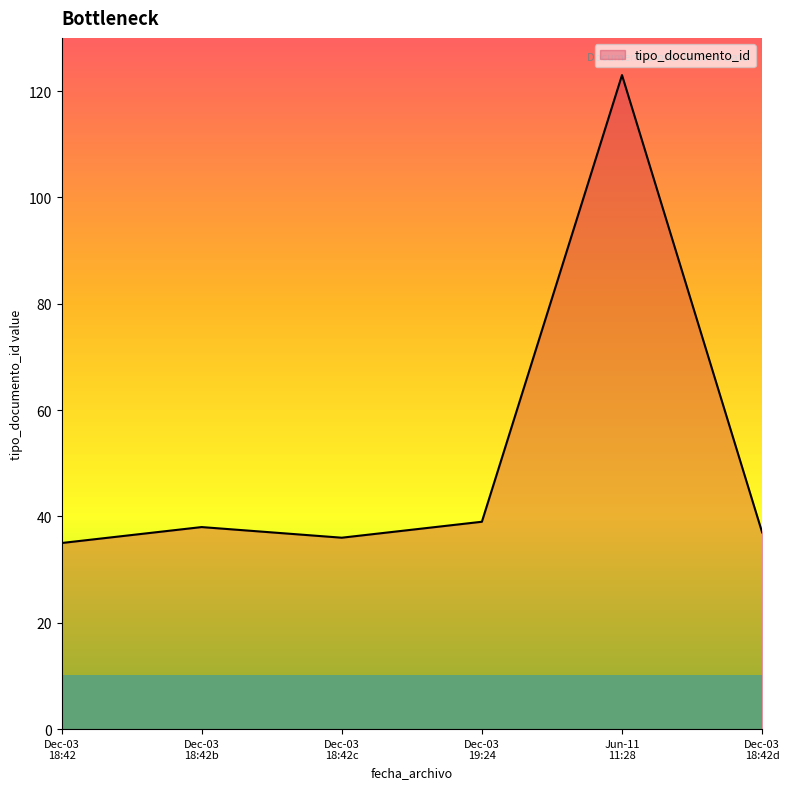

What is the maximum value shown in the chart?

123